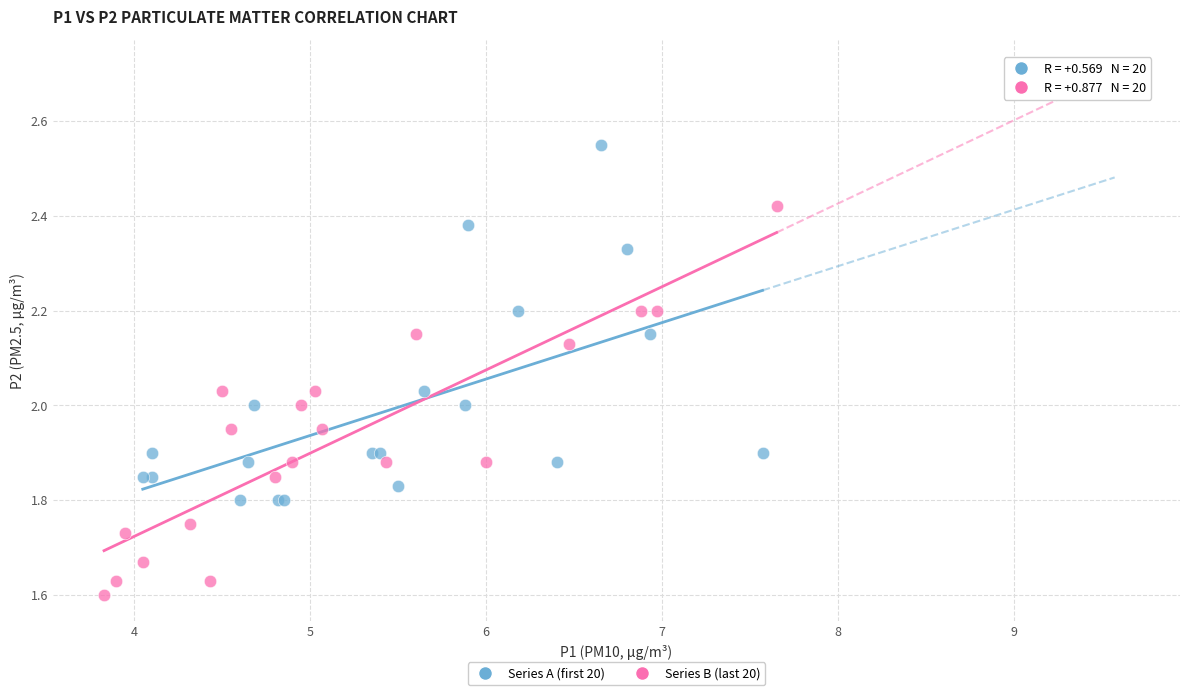

Which series contains the lowest Y value?

Series B (last 20)